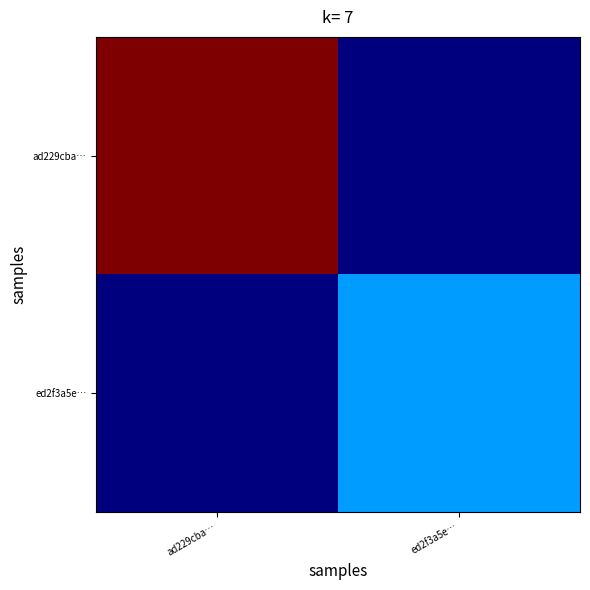

List the series in order of their overall mean, lowest first.

ed2f3a5e…, ad229cba…